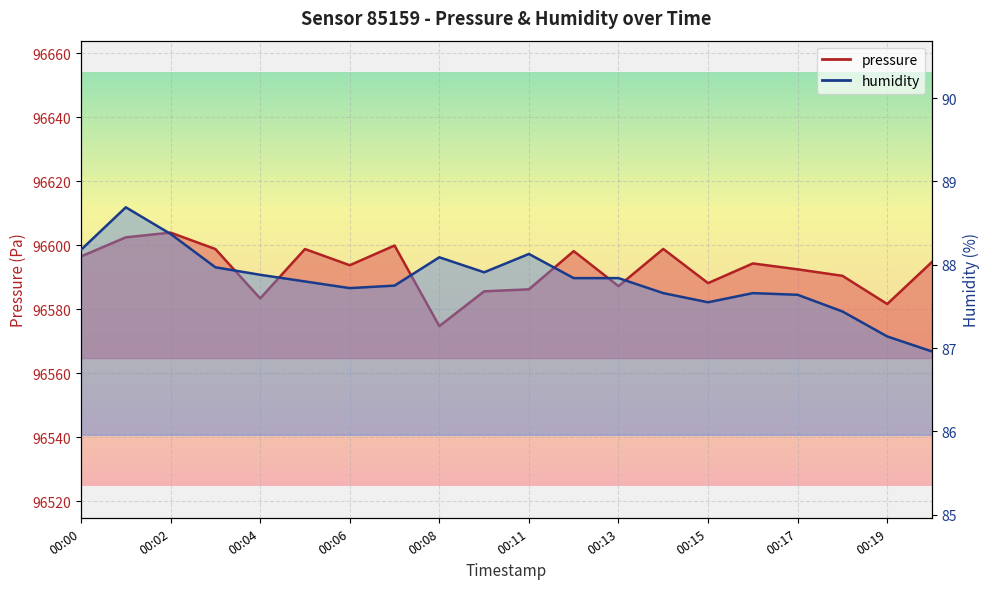

How many data points in humidity are less than 87?

1